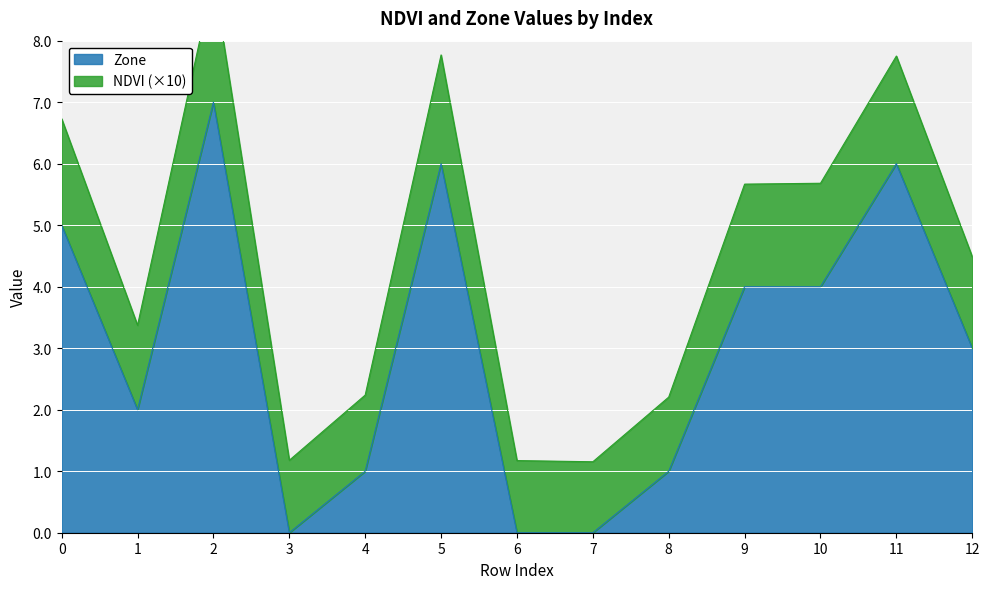

What is the value of the Zone point at the 1st from the left?

5.0